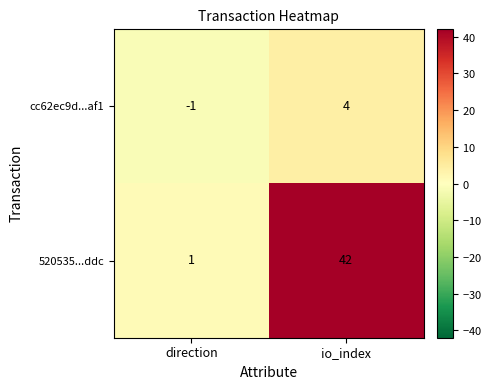

What is the difference between the 520535...ddc values at io_index and direction?

41